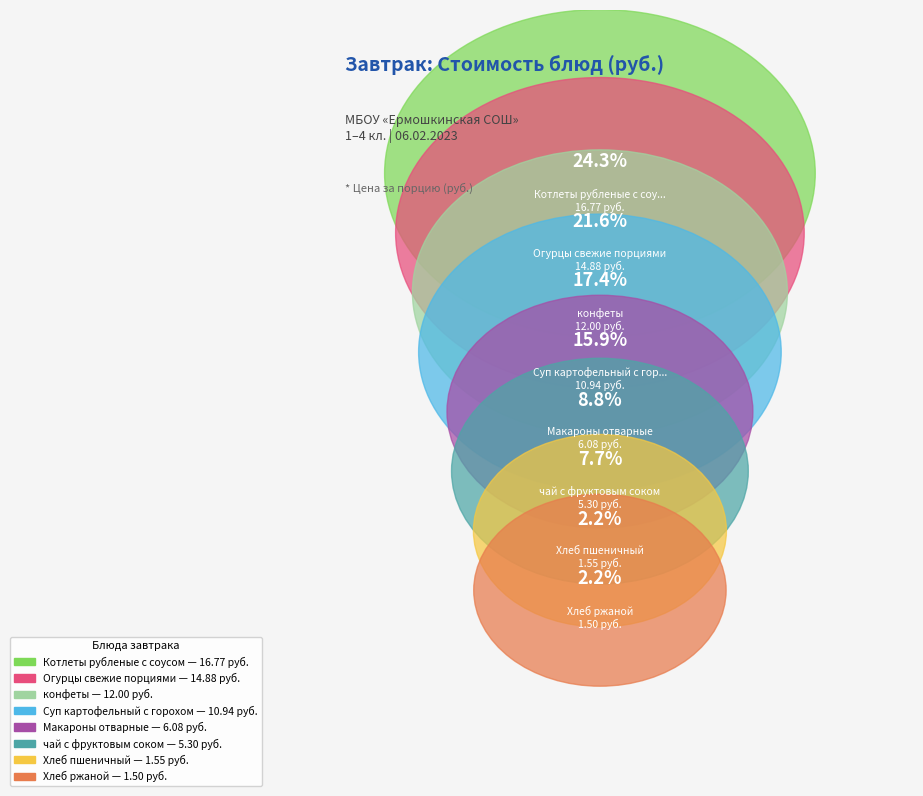

Which slice is the smallest?

Хлеб ржаной